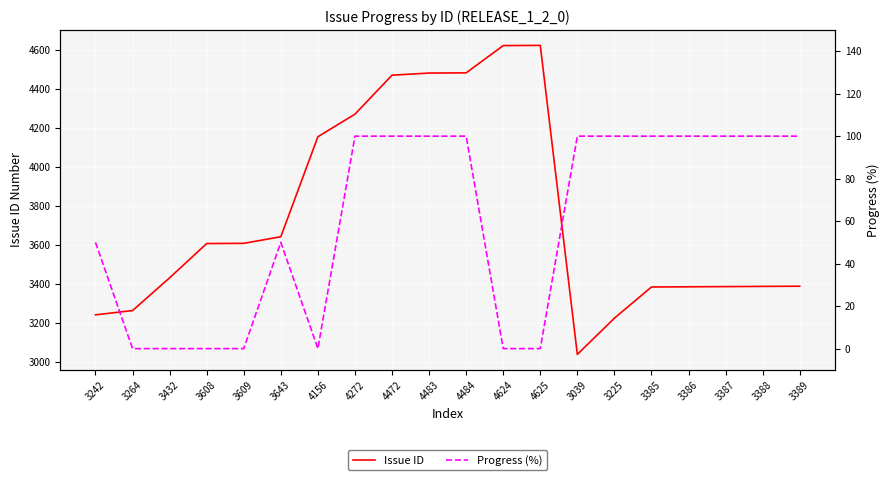

Which category has the lowest value in the Progress (%) series?

3264